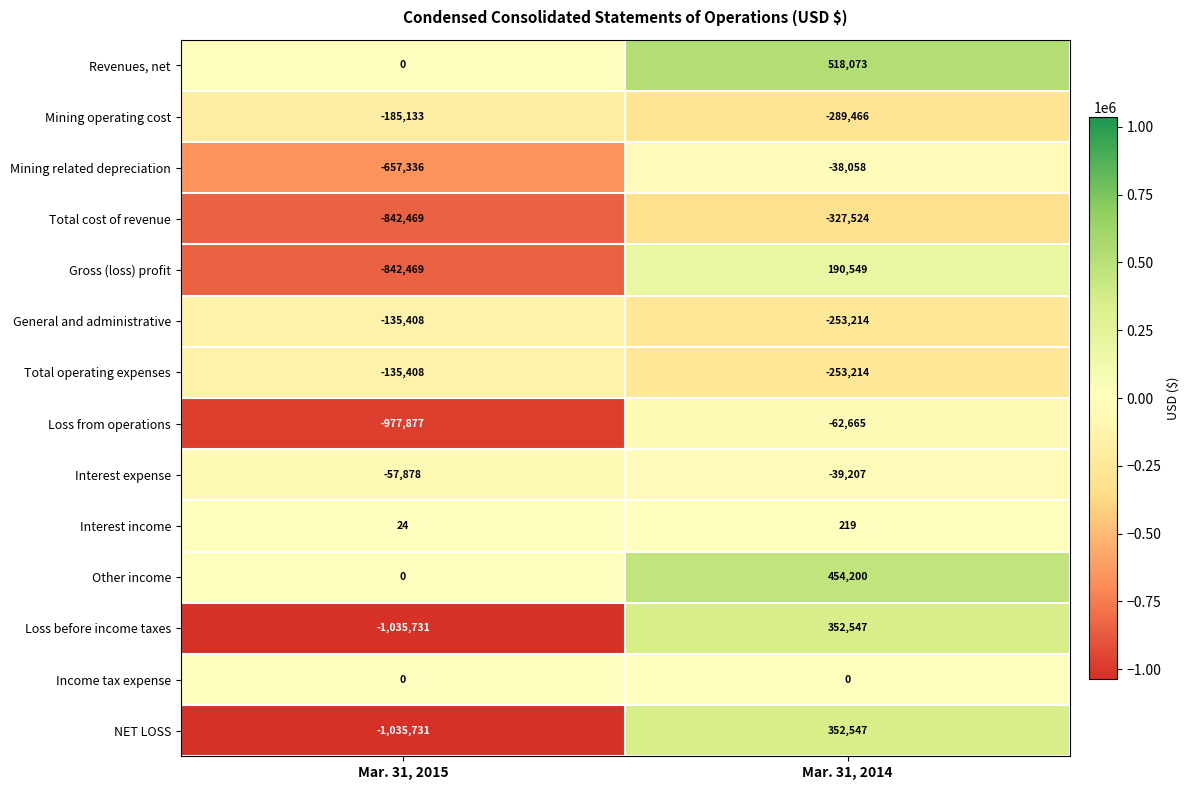

At which category is the sum across all series the highest?

Mar. 31, 2014